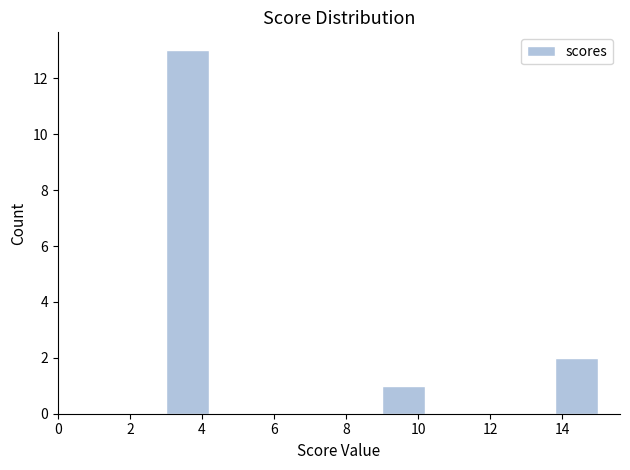

Reading left to right, transcribe this chart: for each bar, give the range it covers on the x-axis and its height. The values are not printed on the chart, so give them approximately, as read against the axis.

3.0 to 4.2: 13
4.2 to 5.4: 0
5.4 to 6.6: 0
6.6 to 7.8: 0
7.8 to 9.0: 0
9.0 to 10.2: 1
10.2 to 11.4: 0
11.4 to 12.6: 0
12.6 to 13.8: 0
13.8 to 15.0: 2